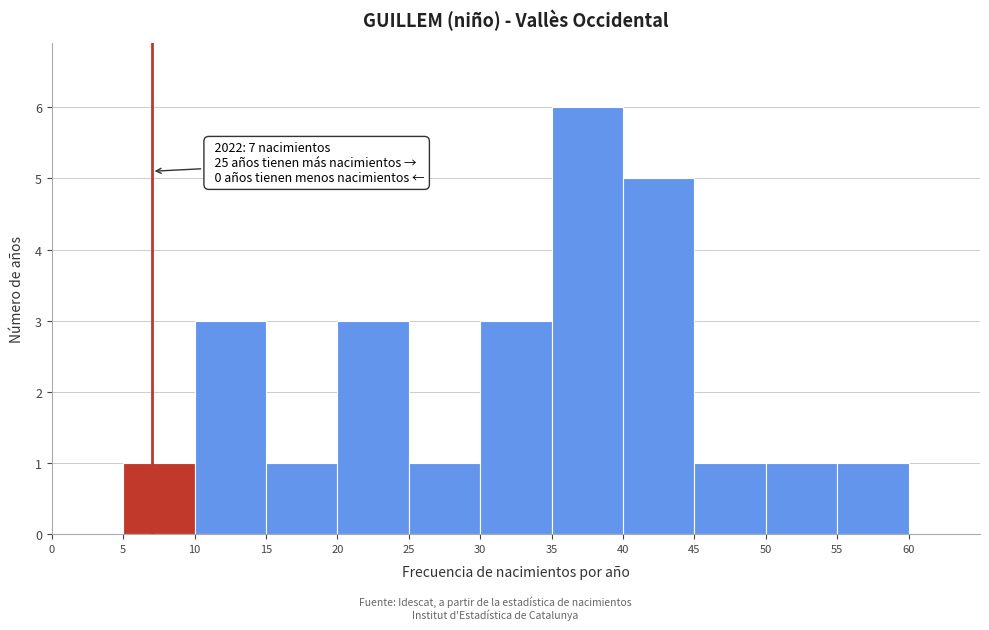

Over which range of the x-axis is the bar tallest?

35 to 40